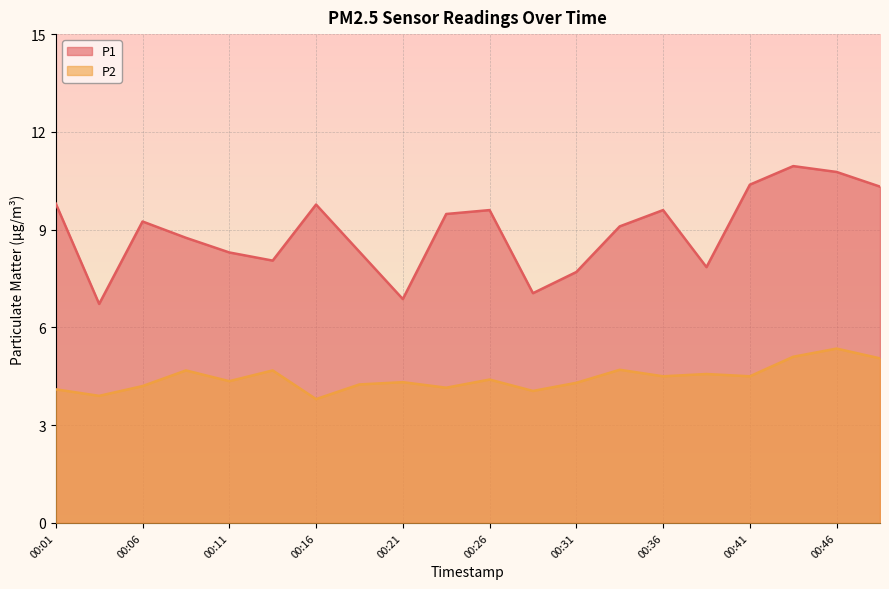

At how many categories does at least one series exceed 9?

11